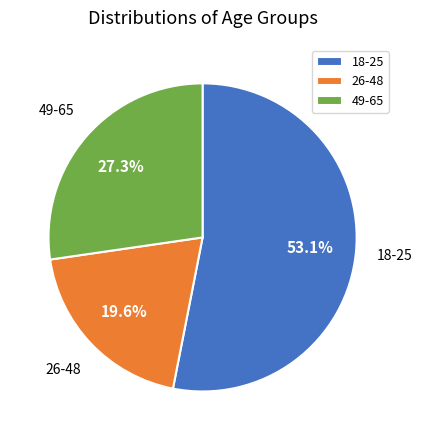

Between 26-48 and 49-65, which is larger?

49-65